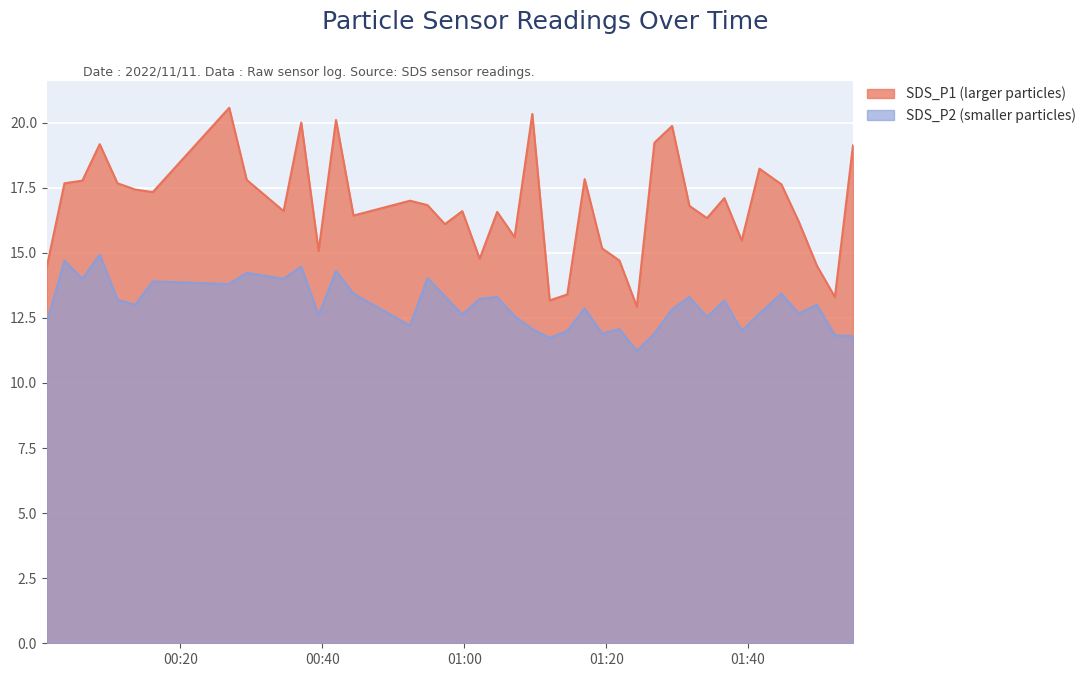

Which series has the widest spread of values?

SDS_P1 (larger particles)